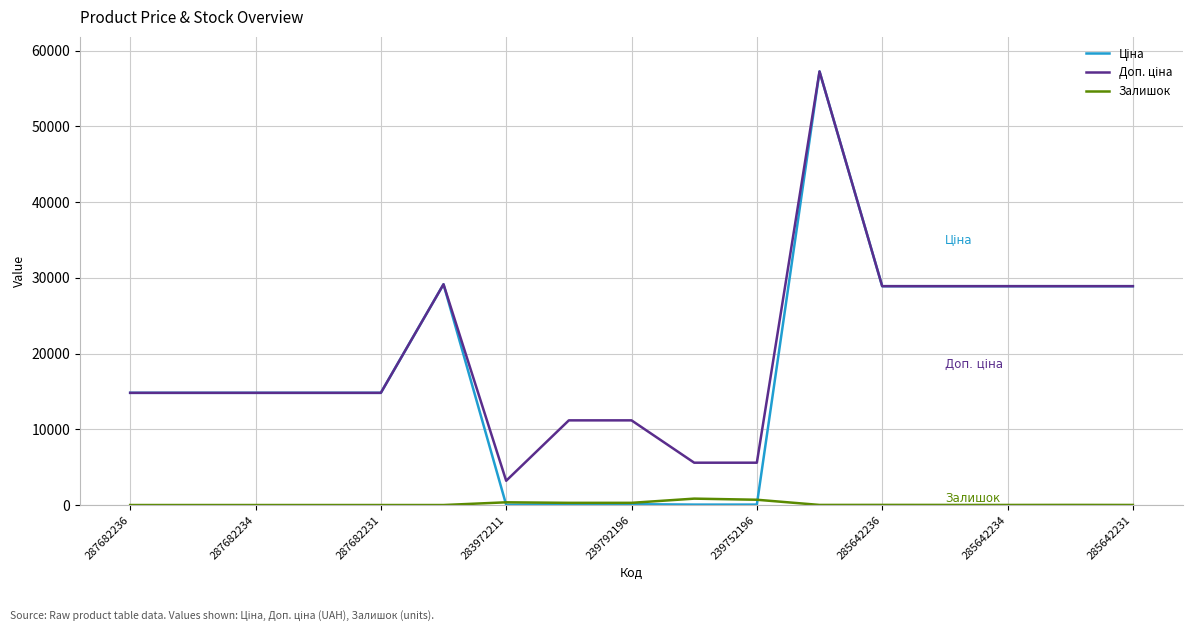

How many lines are shown in the chart?

3